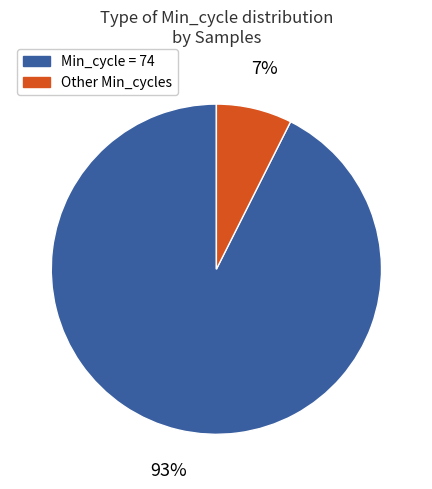

Is there any slice that represents more than half of the pie?

Yes